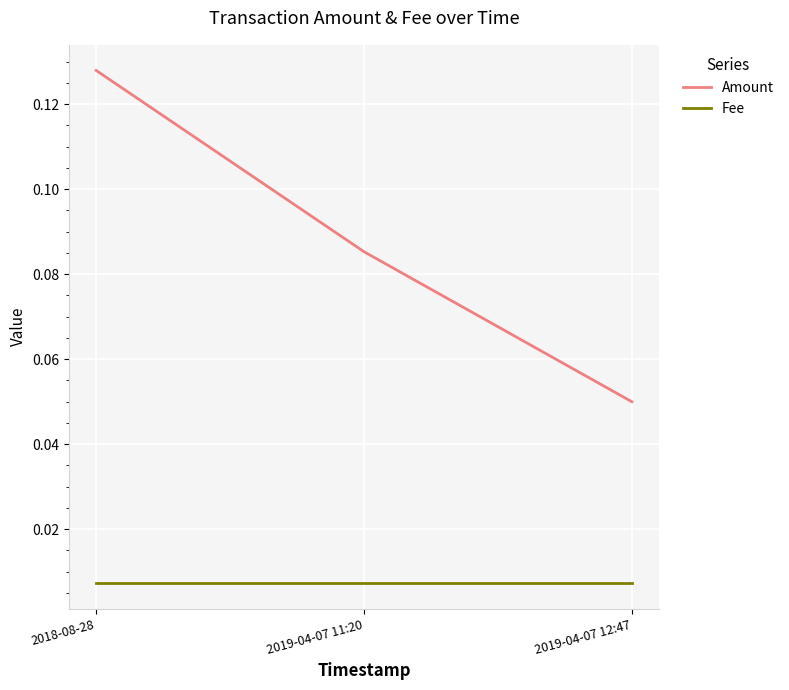

At which category is the sum across all series the highest?

2018-08-28